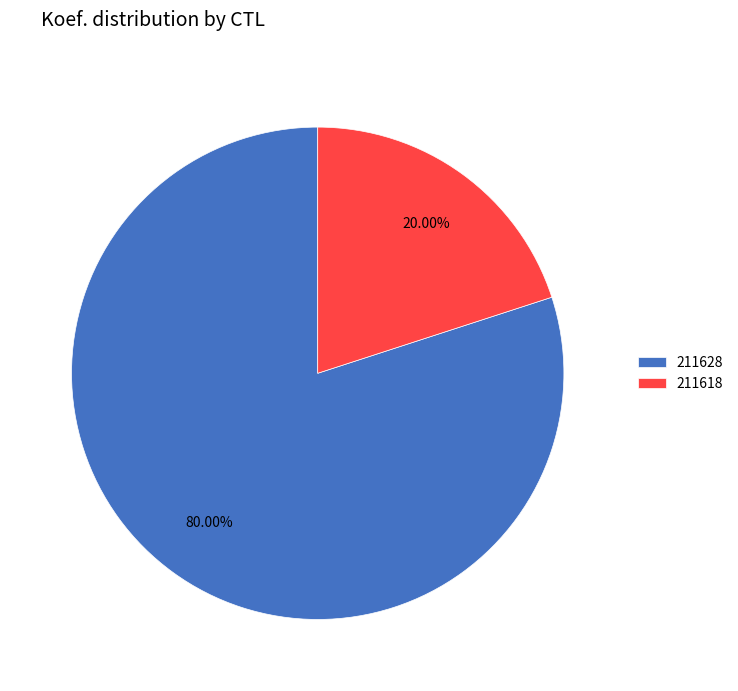

How many slices are in this pie chart?

2